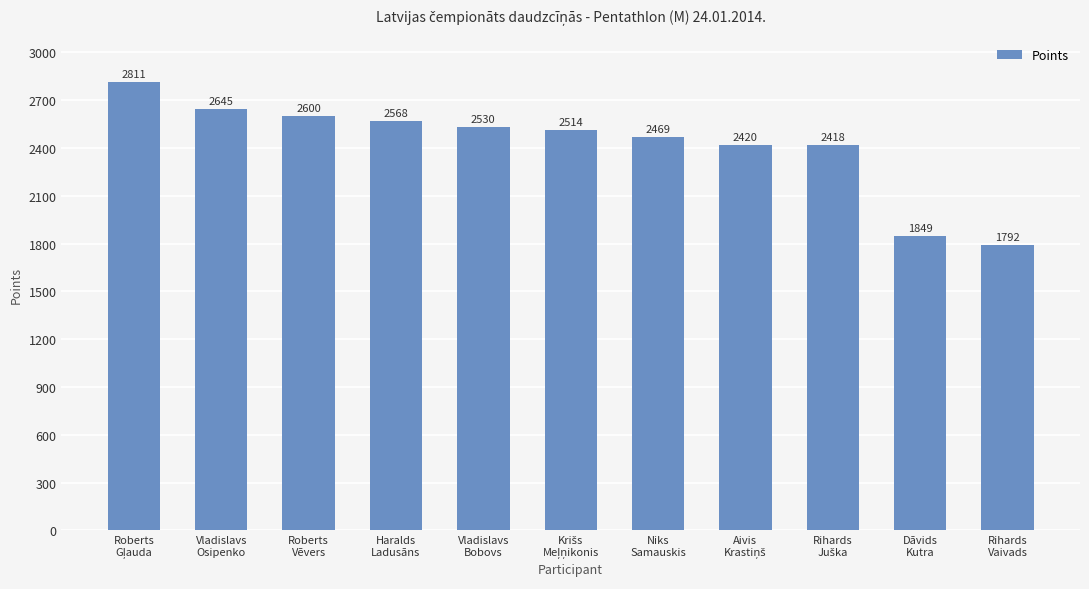

What is the value of the 8th bar from the left?

2420